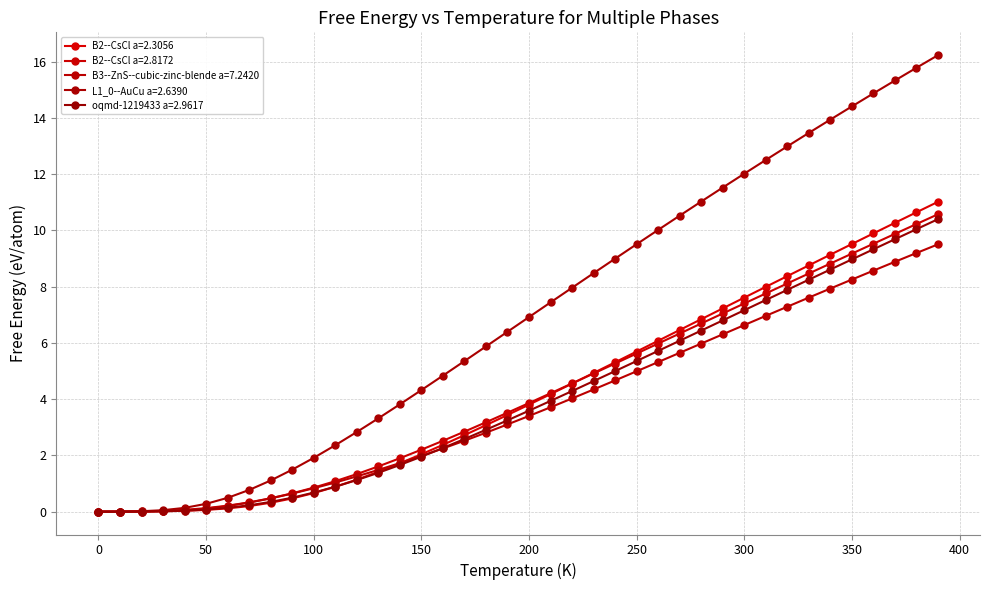

How many lines are shown in the chart?

5